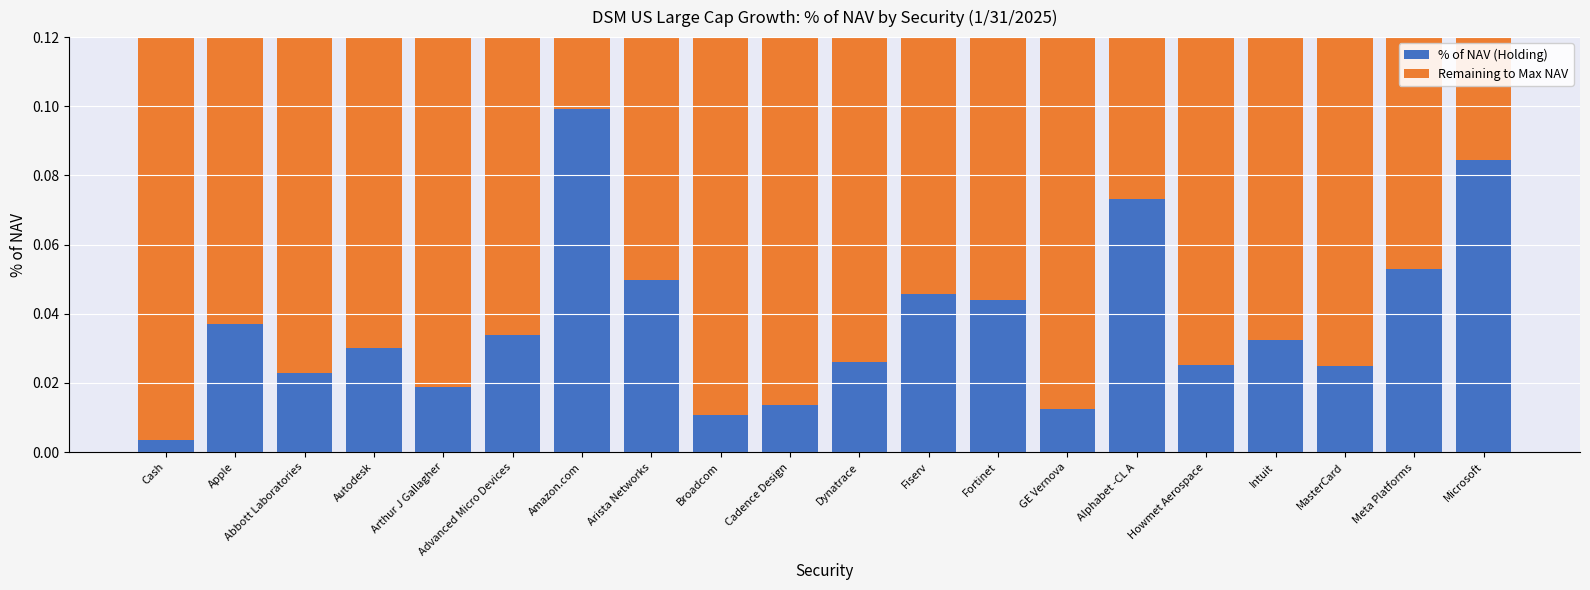

At which label is % of NAV (Holding) closest to 0?

Cash